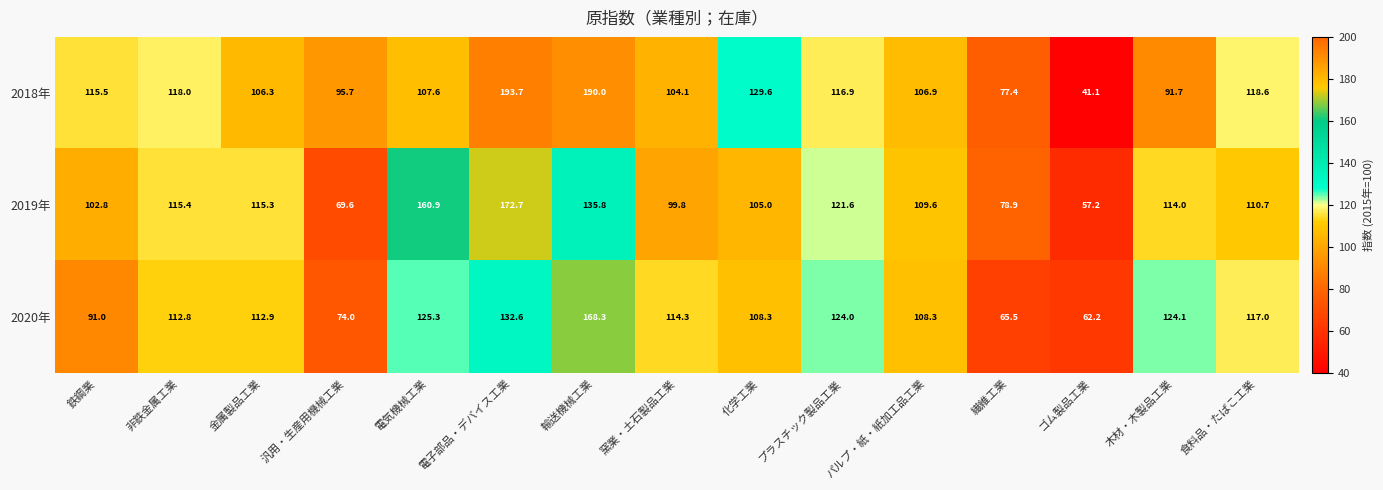

True or false: 2020年 has a value of 58.1 at 鉄鋼業.

False